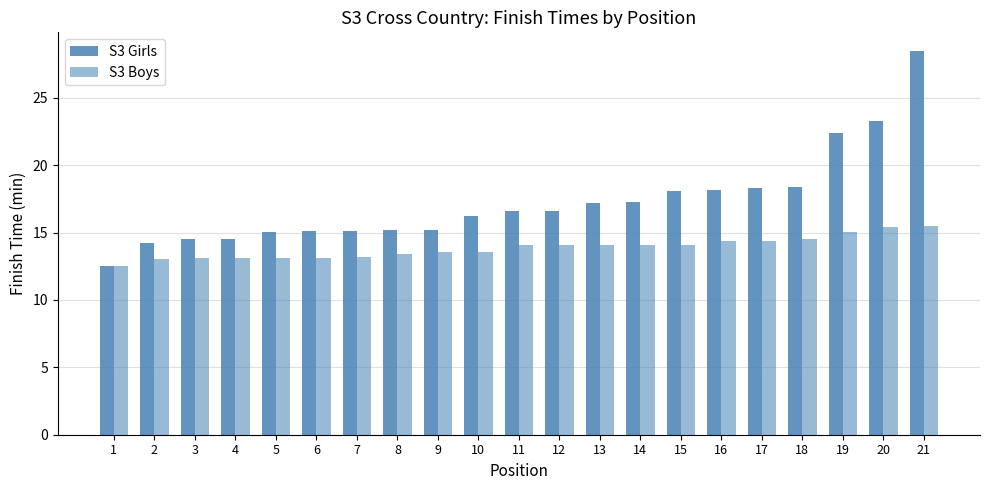

How many data points in S3 Boys are less than 14?

10